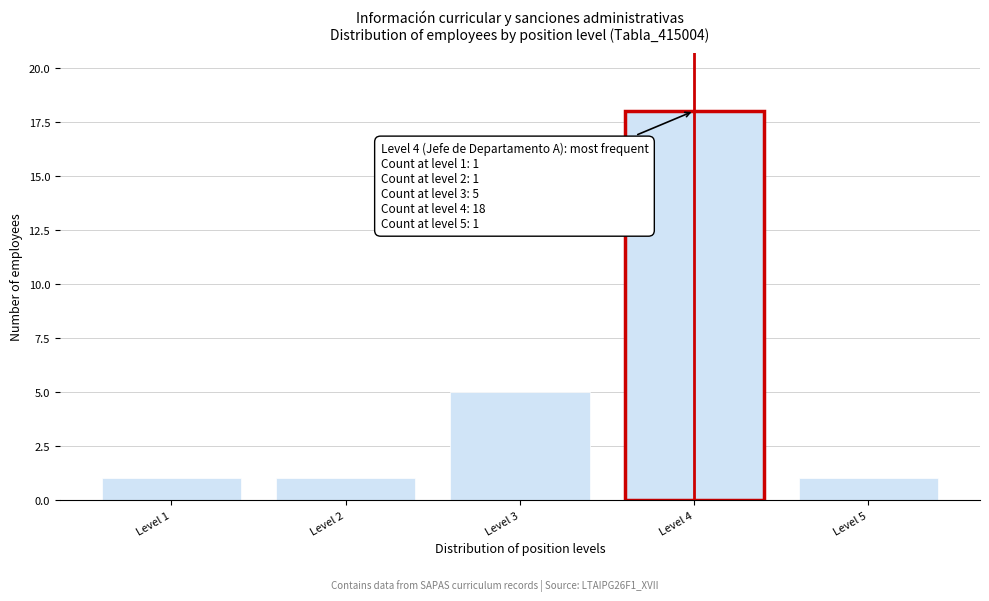

Reading left to right, list all the values displayed in this chart.

Level 1=1	Level 2=1	Level 3=5	Level 4=18	Level 5=1